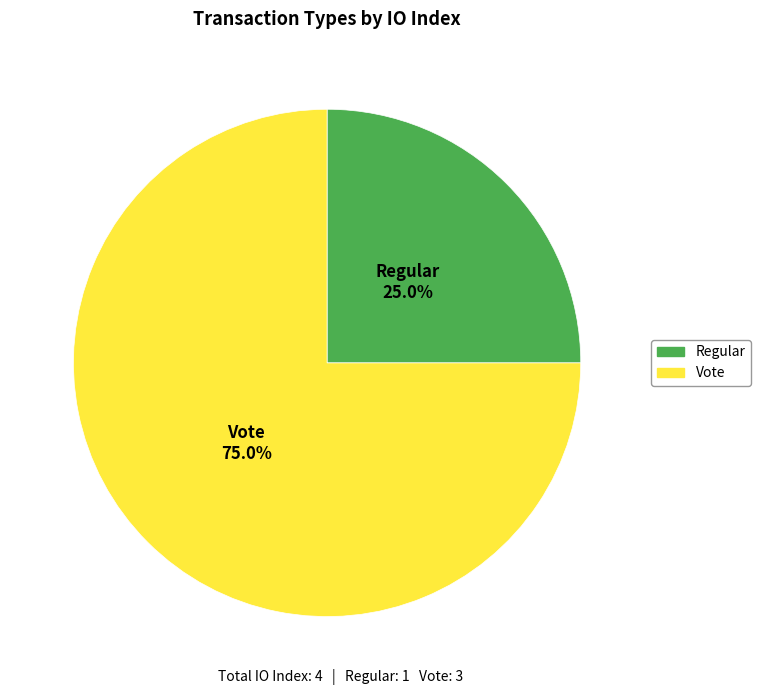

Rank the categories by value from highest to lowest.

Vote, Regular